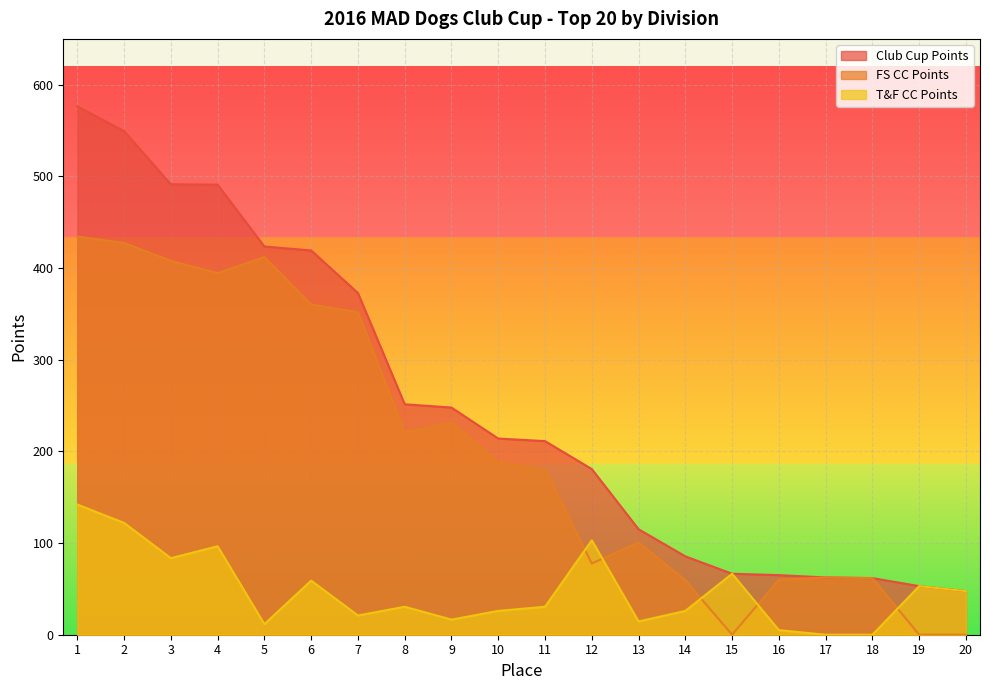

What is the sum of the T&F CC Points values at 20 and 15?

114.0